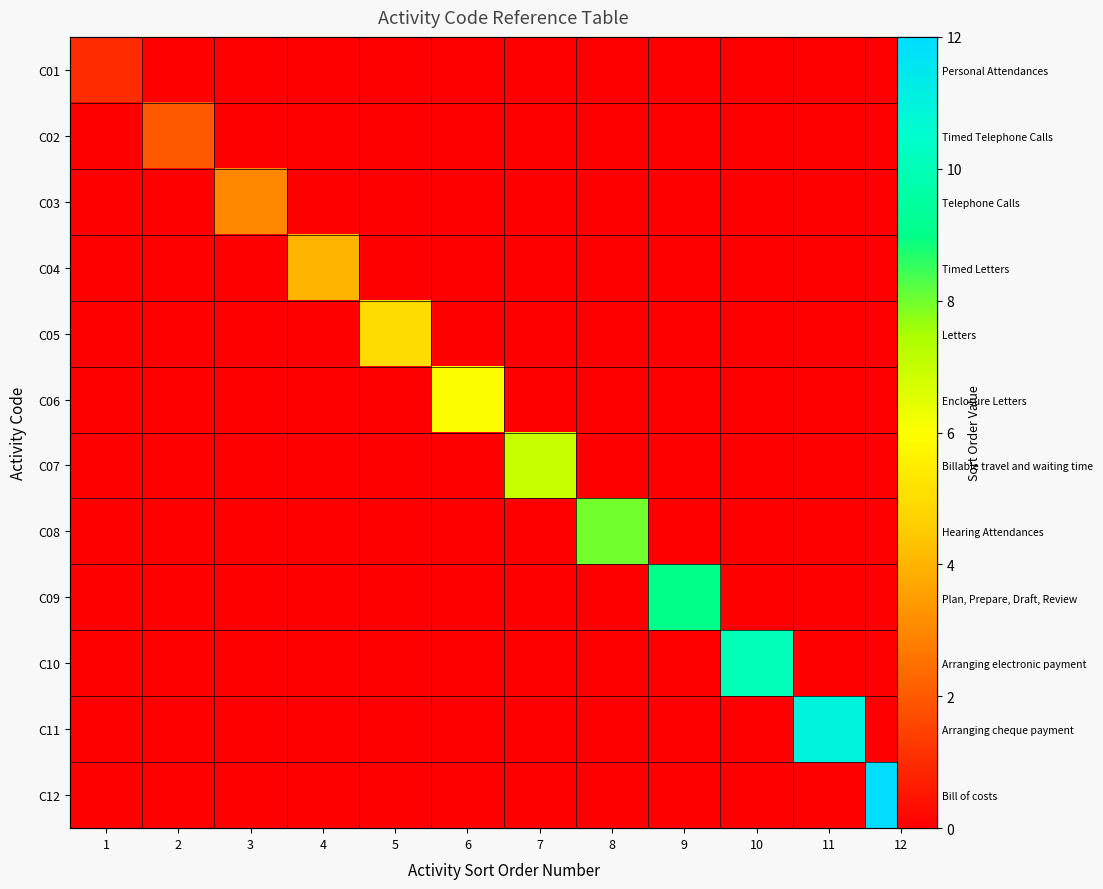

At 6, list the series in order from smallest to largest.

C01, C02, C03, C04, C05, C07, C08, C09, C10, C11, C12, C06